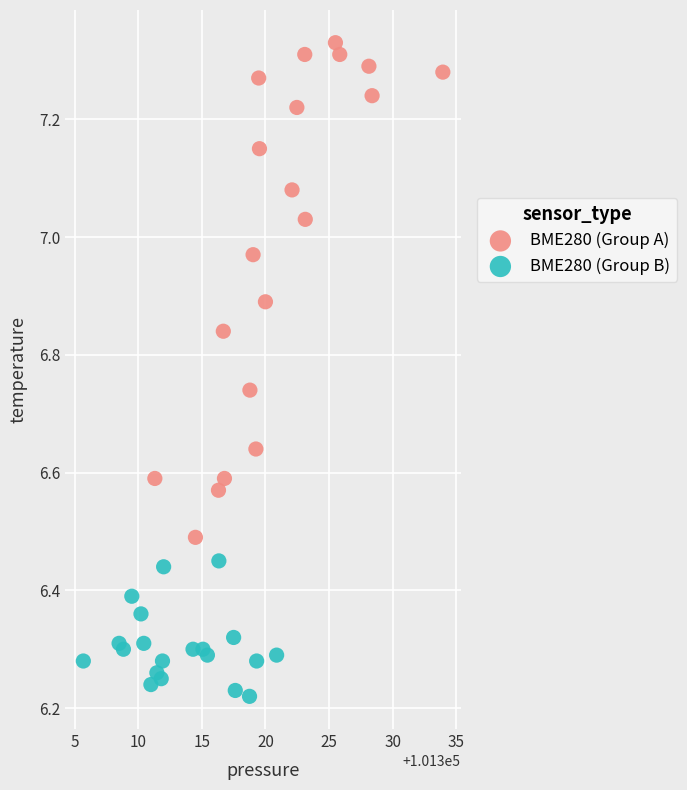

Which series contains the lowest Y value?

BME280 (Group B)